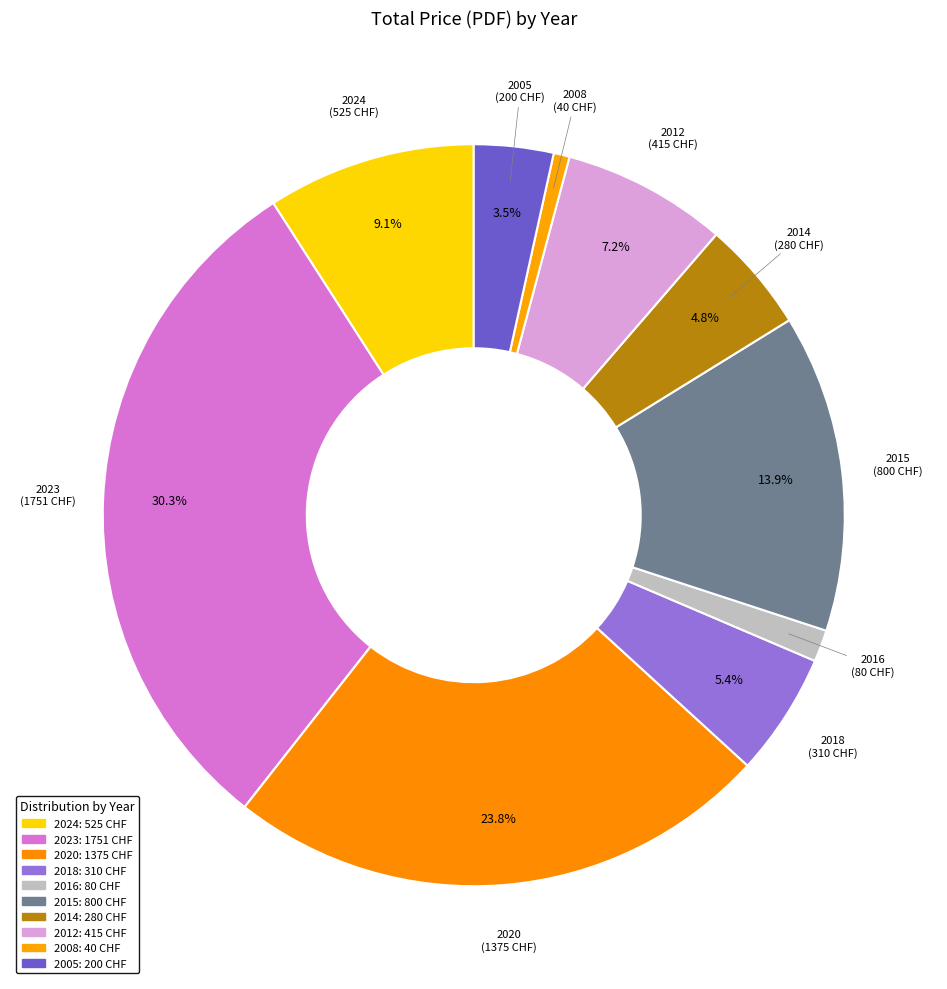

Count the number of slices in the pie.

10